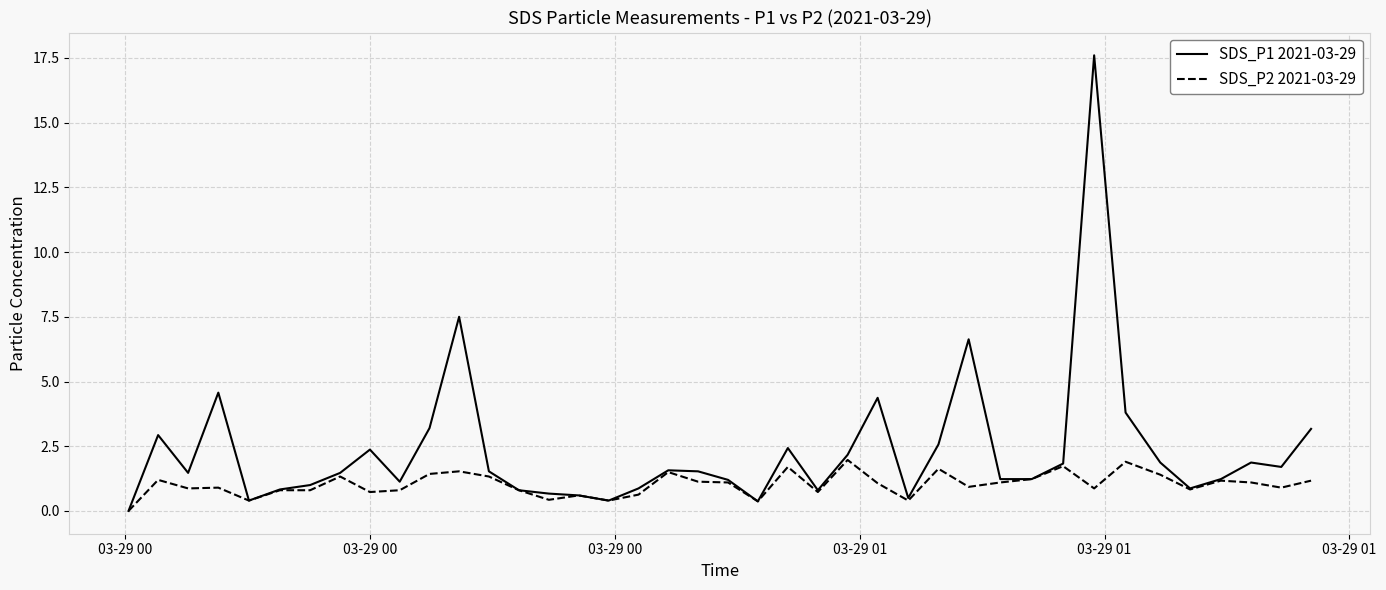

Which series has the largest total across all categories?

SDS_P1 2021-03-29